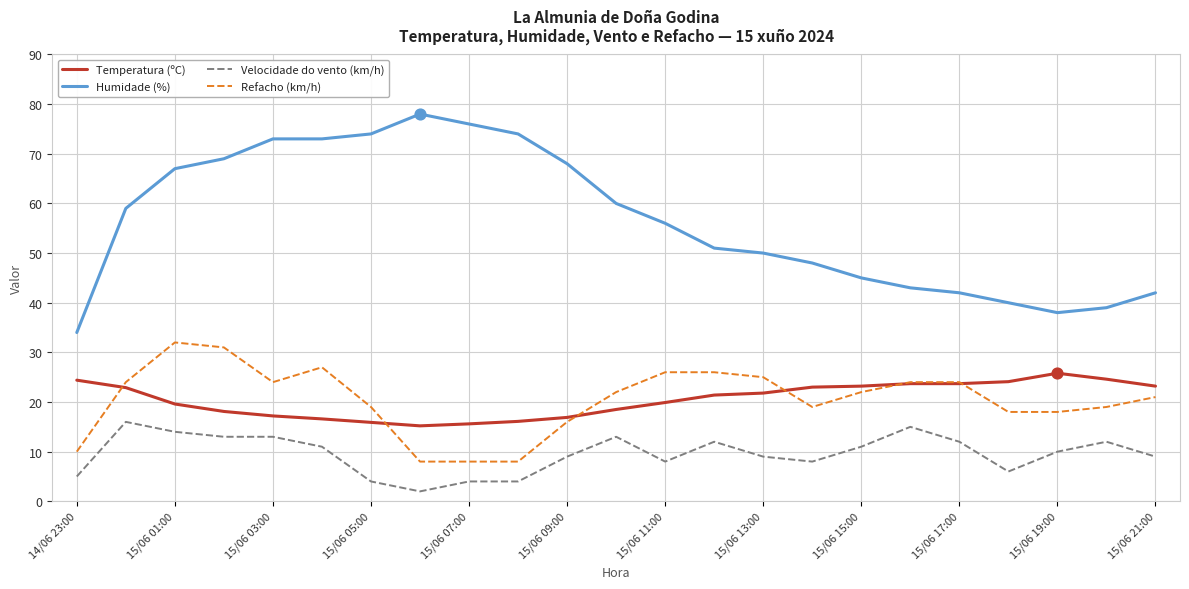

At how many categories does at least one series exceed 22?

23